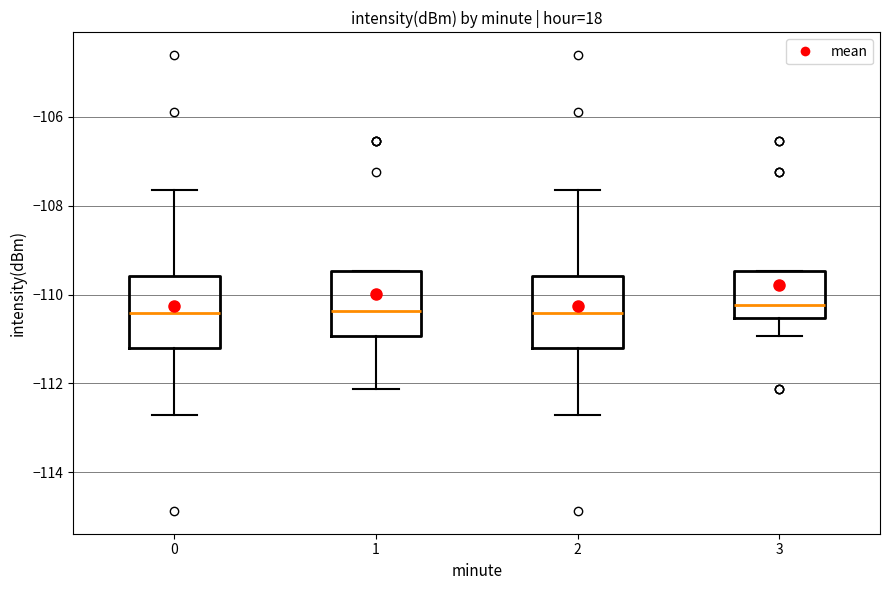

Reading left to right, transcribe this box plot: for each box, give where its median line is, the range the box spans, and where its two whiskers end, as read against the y-axis. The values are not printed on the chart, so give them approximately, as read against the axis.

0: median -110.4, box -111.2 to -109.6, whiskers -112.8 to -107.6
1: median -110.4, box -111.0 to -109.4, whiskers -112.2 to -109.4
2: median -110.4, box -111.2 to -109.6, whiskers -112.8 to -107.6
3: median -110.2, box -110.6 to -109.4, whiskers -111.0 to -109.4